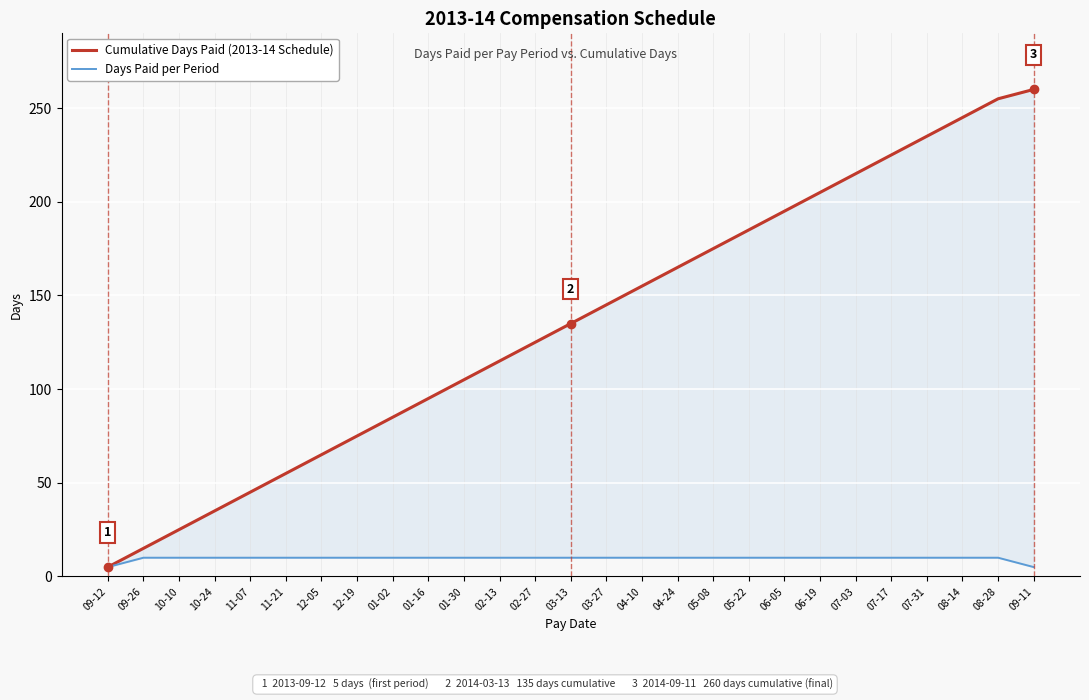

What is the approximate value of Cumulative Days Paid (2013-14 Schedule) at 07-03, to the nearest 50?

200